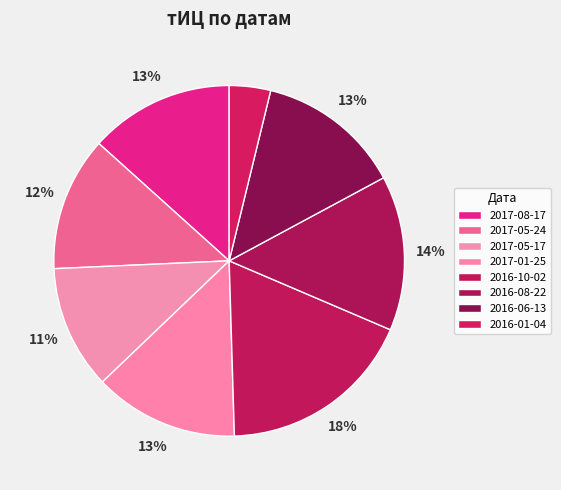

To the nearest percent, what portion does 2017-05-17 represent?

11%